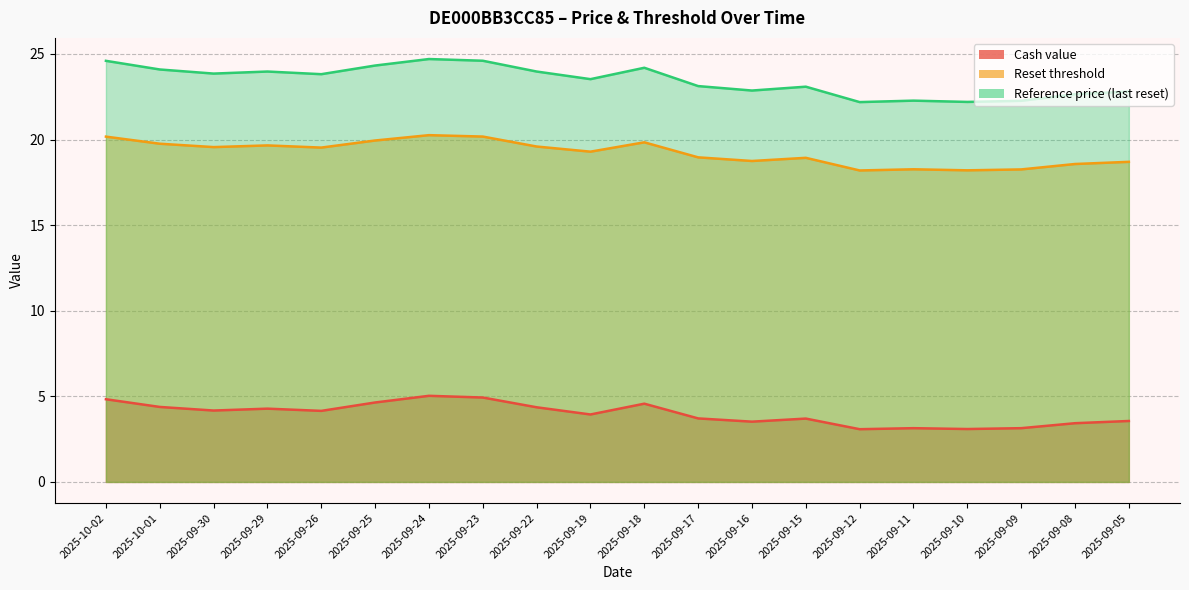

True or false: Reset threshold and Cash value cross at least once.

False